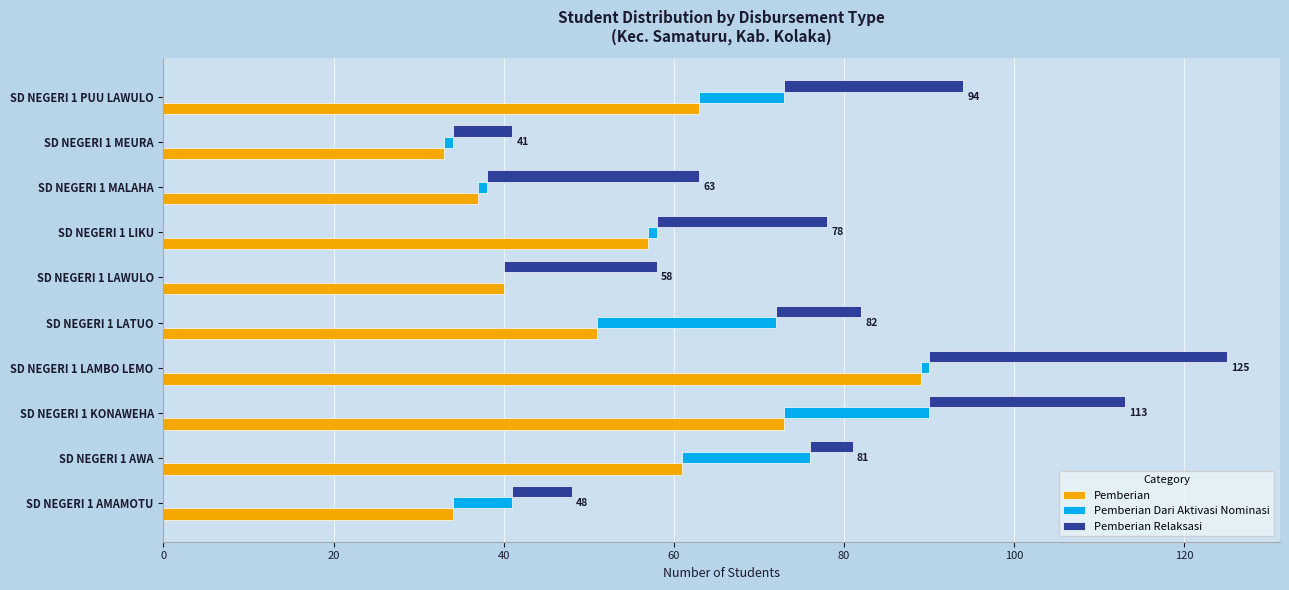

What is the highest value of the Pemberian Dari Aktivasi Nominasi series?

21